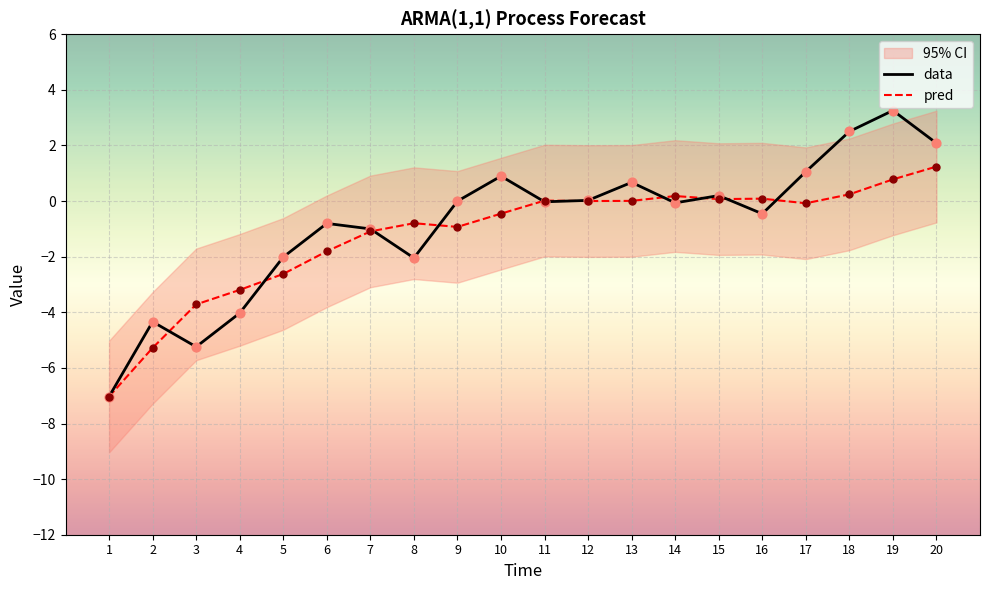

Which series contains the highest Y value?

data